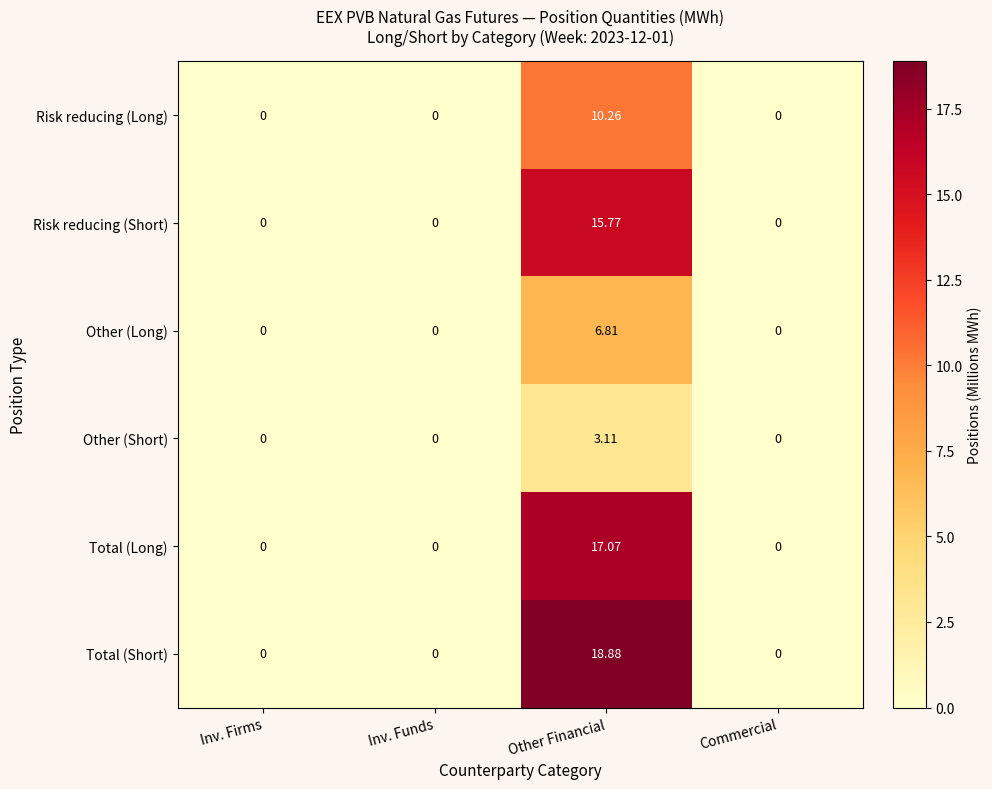

At which category is the sum across all series the highest?

Other Financial